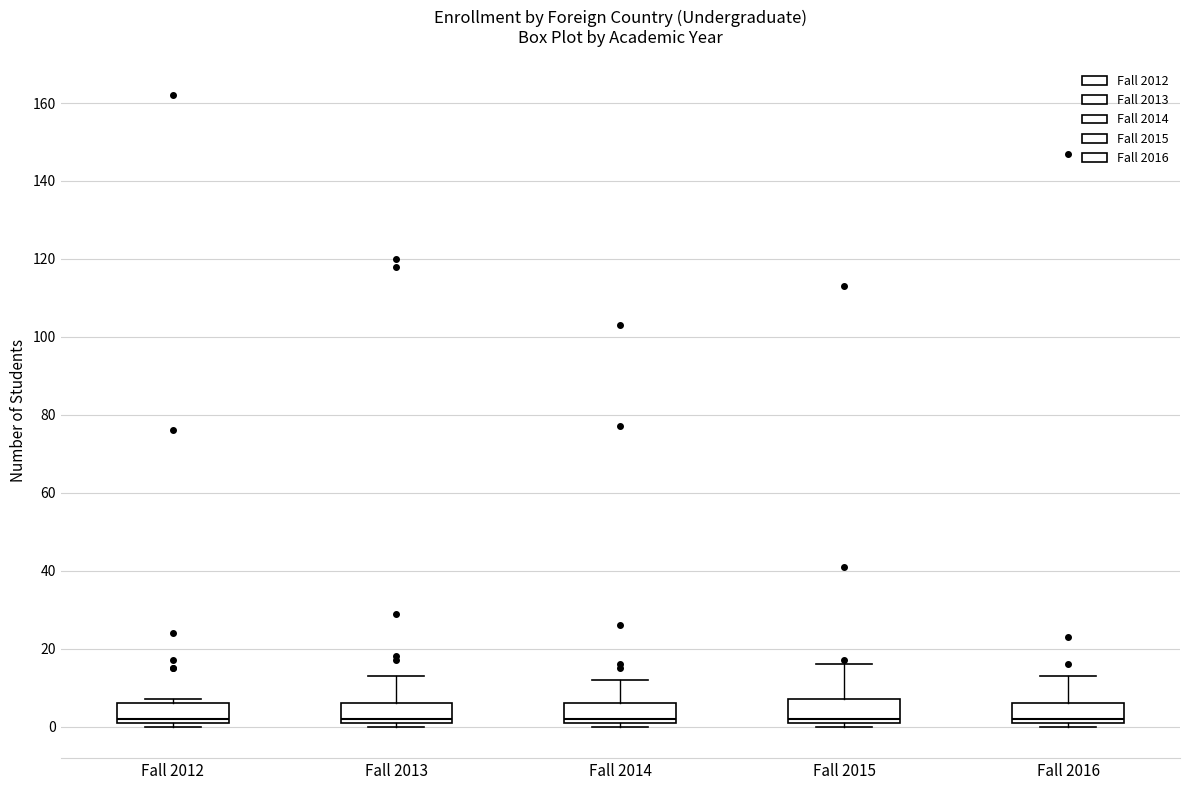

Where is the upper edge of the box for Fall 2016 on the y-axis? The values are not printed on the chart, so give them approximately, as read against the axis.

6